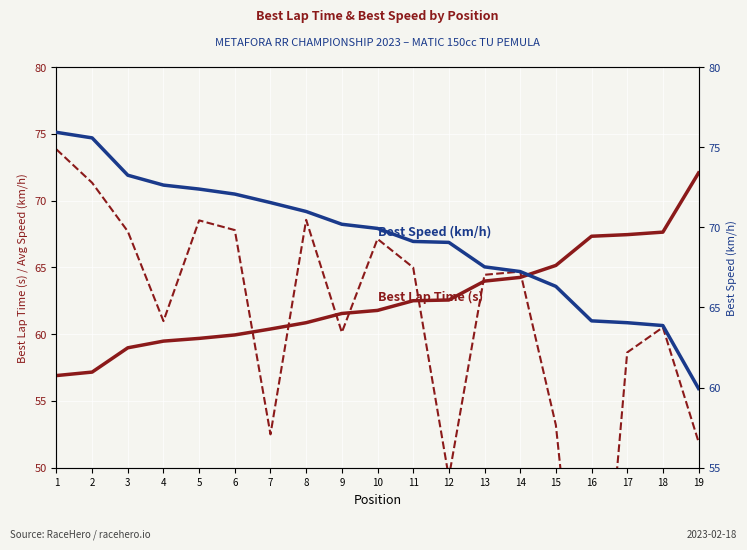

What is the maximum value shown in the chart?

75.9